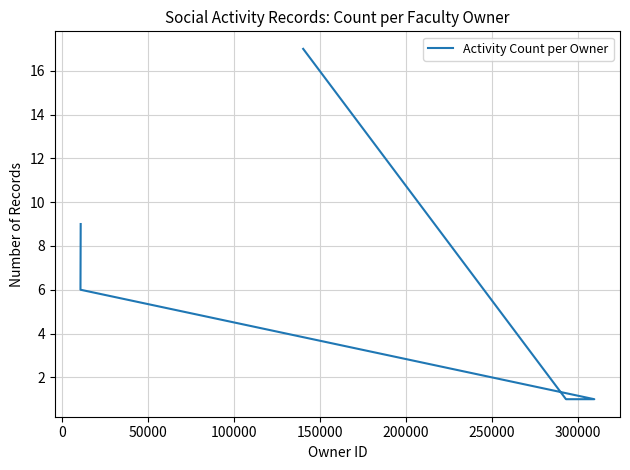

Reading left to right, extract all data points from this chart.

9	6	1	1	17